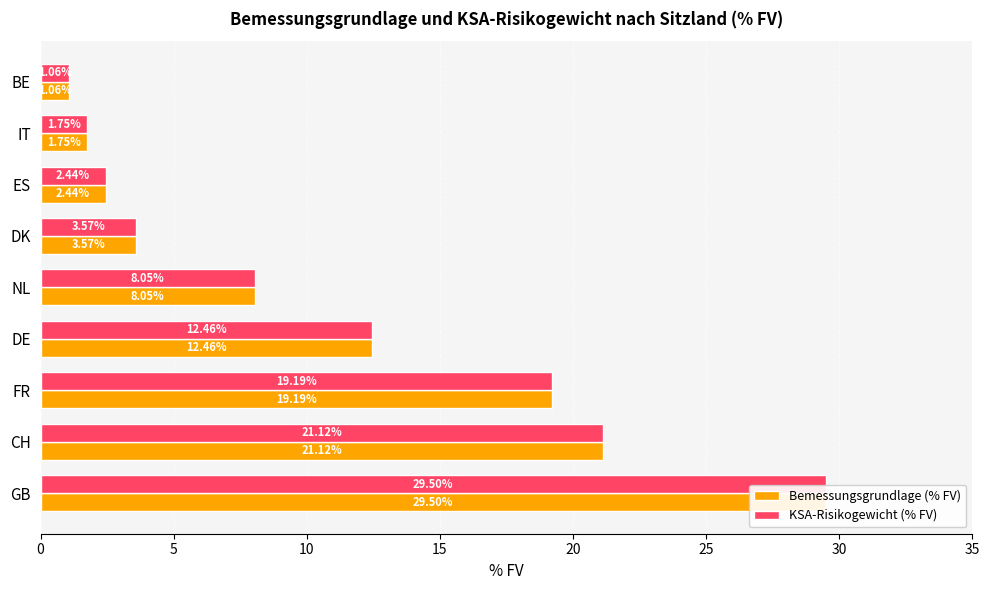

What is the highest value of the KSA-Risikogewicht (% FV) series?

29.5